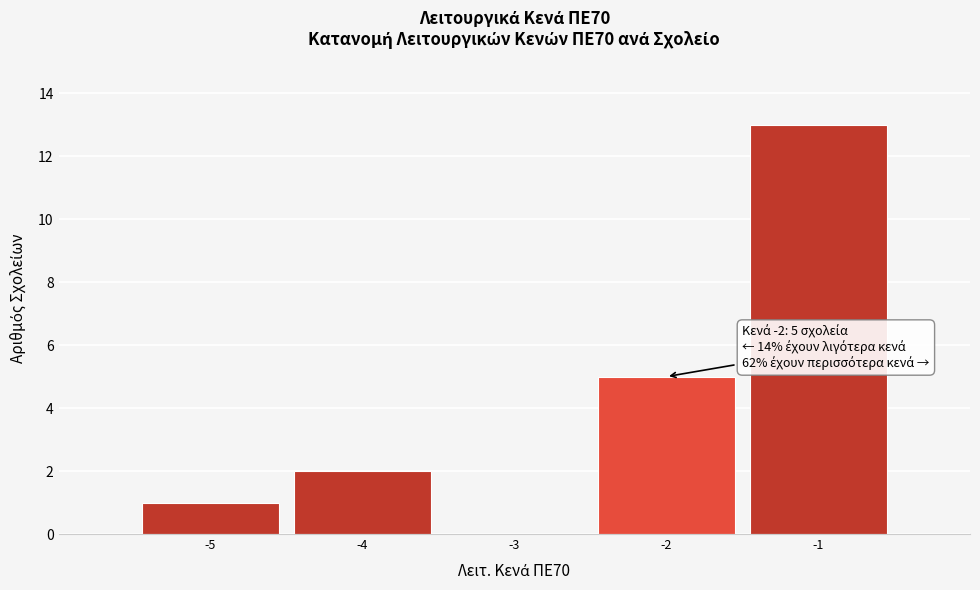

Which range on the x-axis has the tallest bar?

-1.5 to -0.5